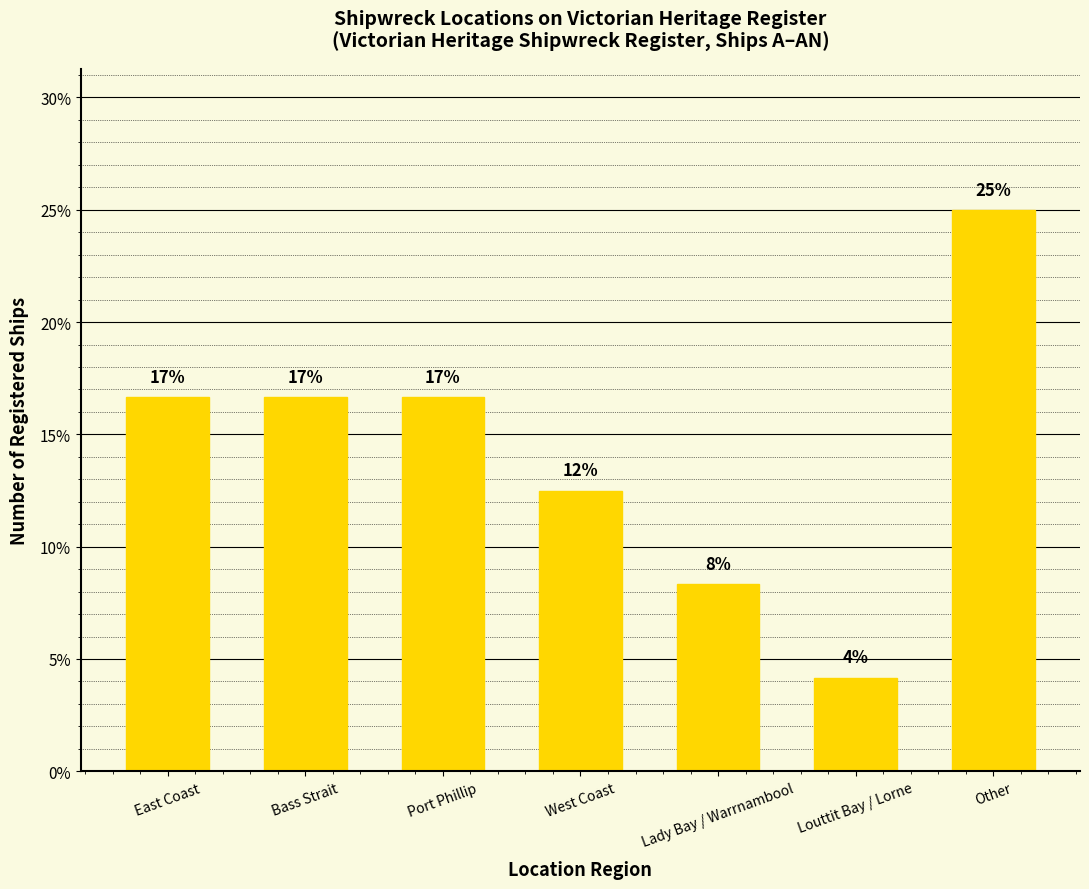

Are the bars horizontal?

No